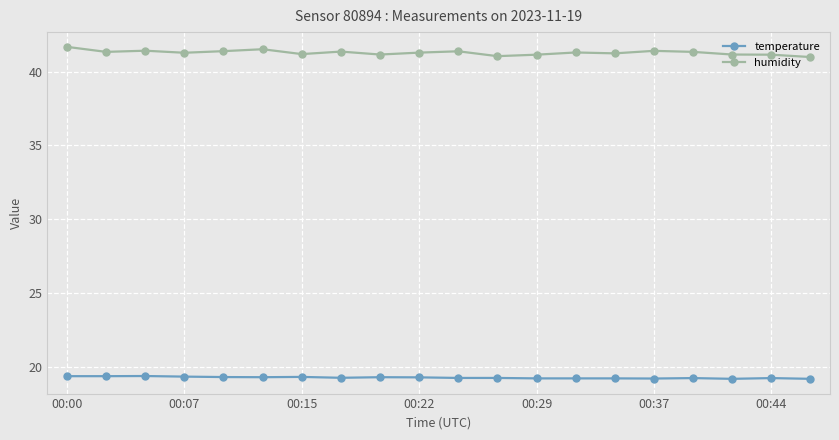

True or false: temperature has more than 2 points higher than both neighbors.

True